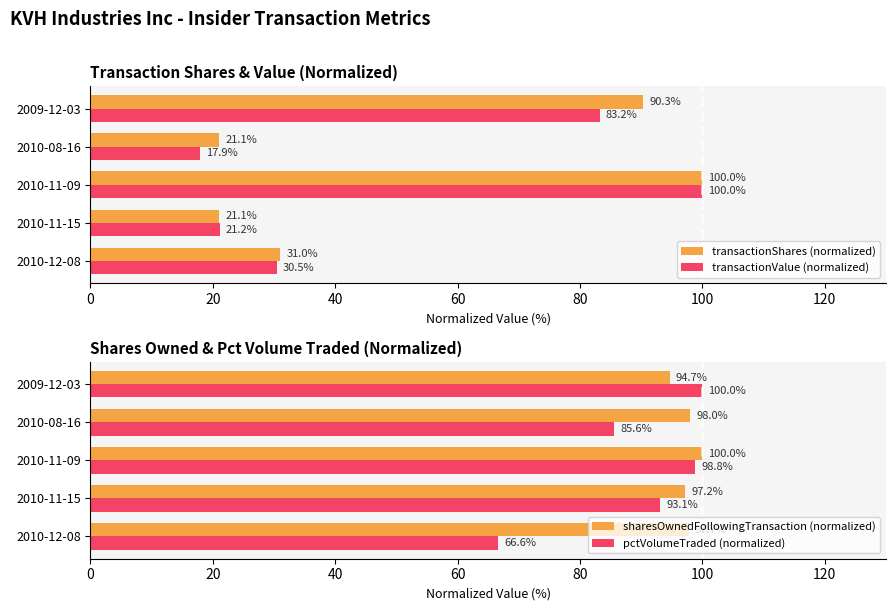

What is the lowest value of the transactionShares (normalized) series?

21.1